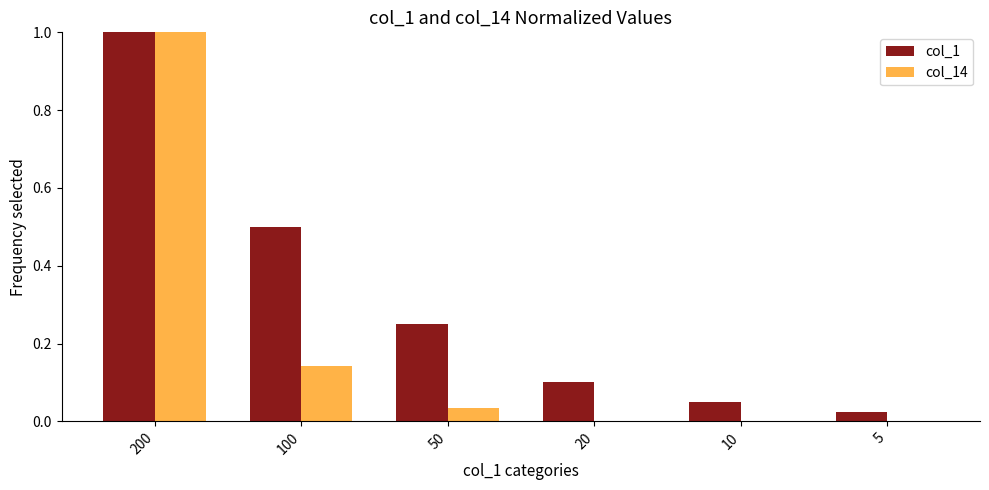

Which series has the largest range (max minus min)?

col_14